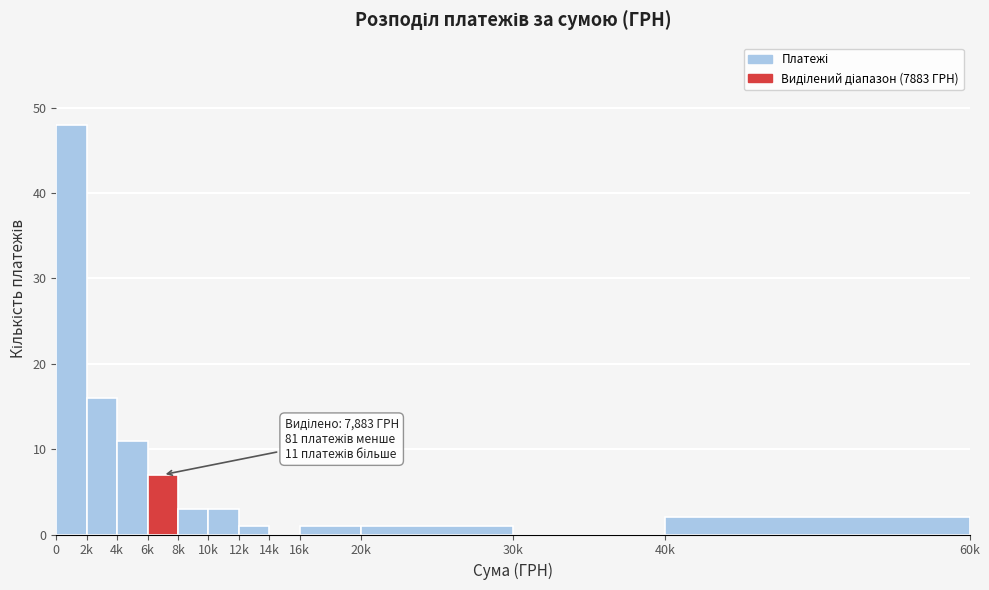

Reading right to left, transcribe all the data shown in this chart.

40k=2	30k=0	20k=1	16k=1	14k=0	12k=1	10k=3	8k=3	6k=7	4k=11	2k=16	0=48